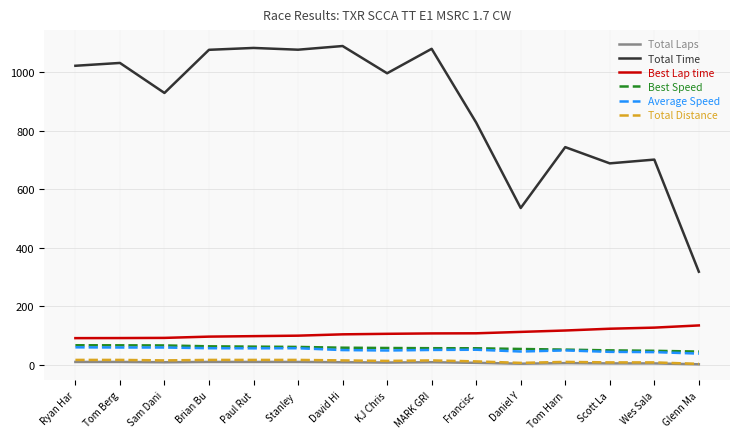

Which series changed the most between Ryan Har and Paul Rut?

Total Time